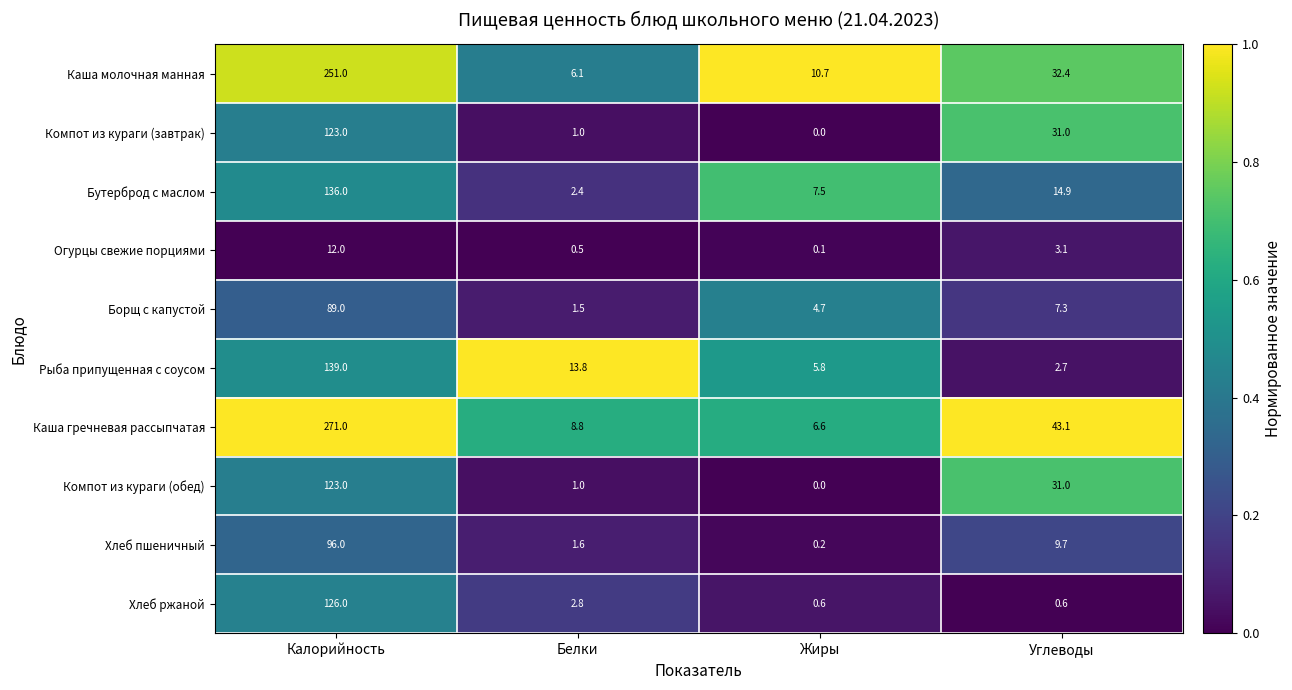

What value does the Каша молочная манная series have at Белки?

6.1